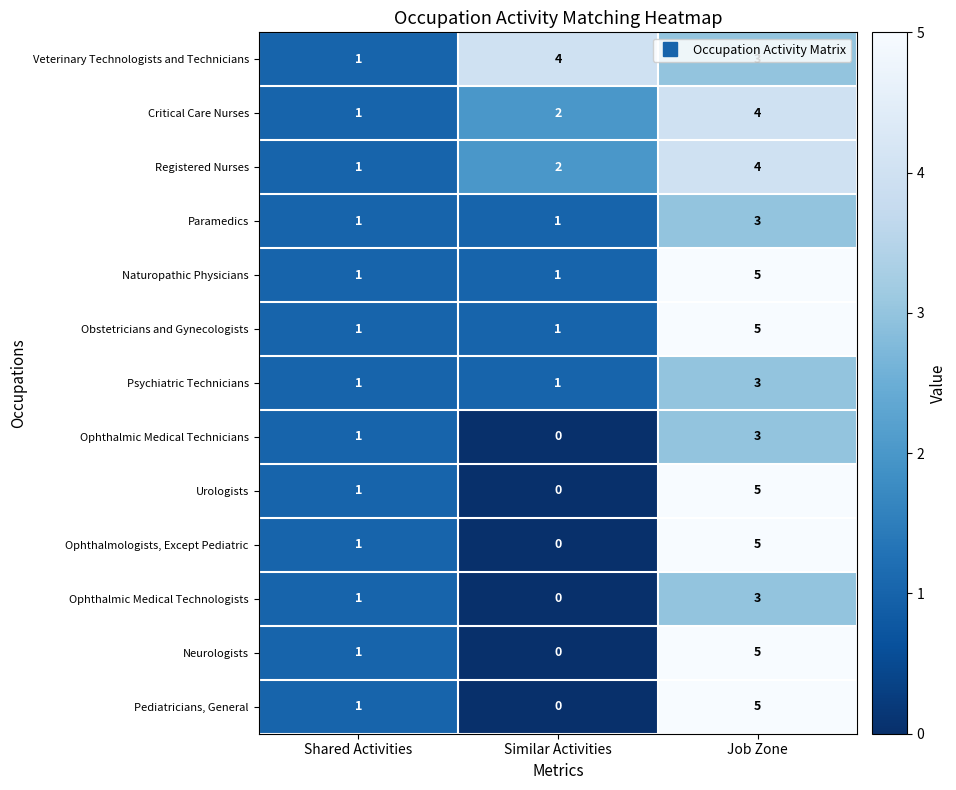

Which series has the largest total across all categories?

Veterinary Technologists and Technicians